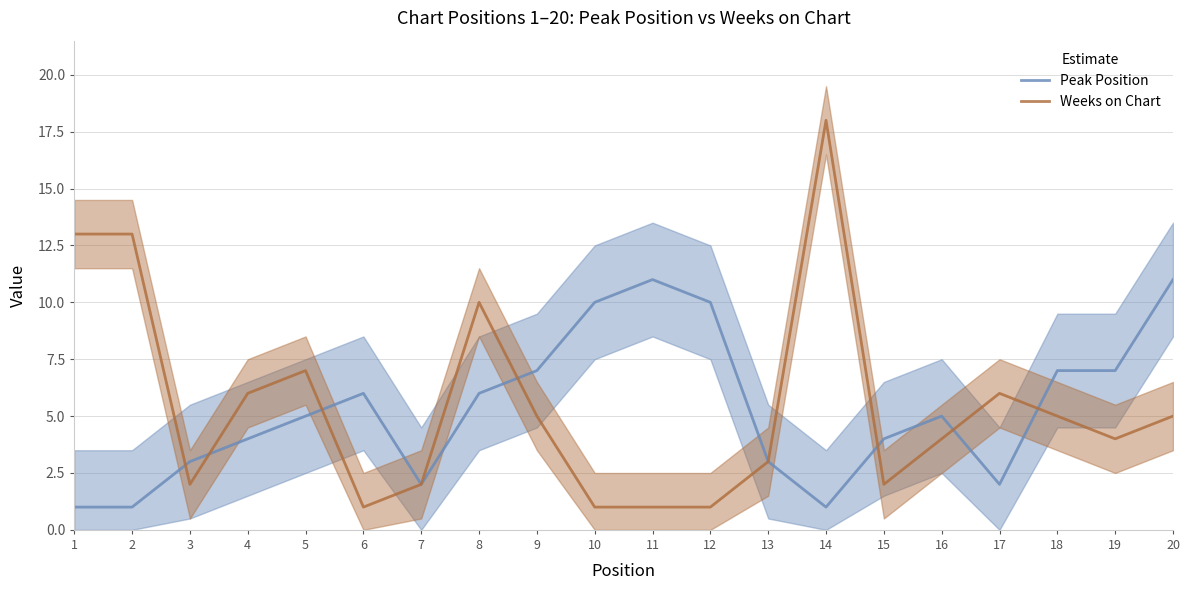

At which category does Peak Position reach its first local peak?

6